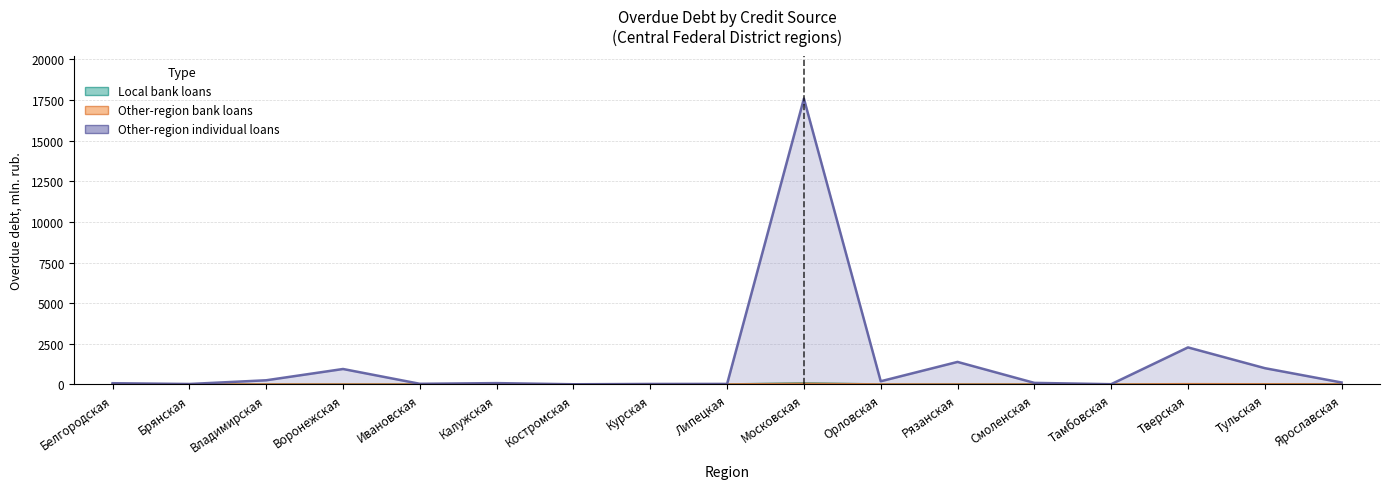

How many lines are shown in the chart?

3